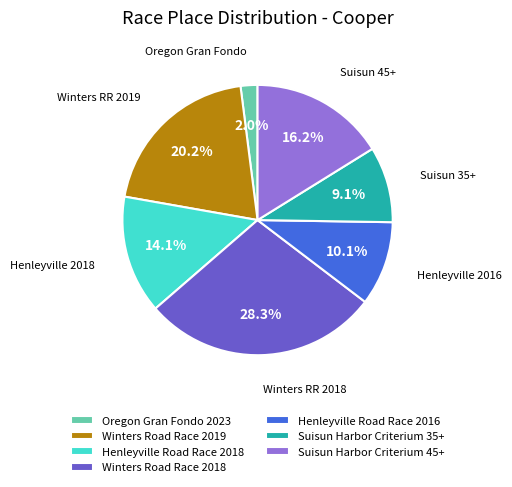

To the nearest percent, what is the difference between the Oregon Gran Fondo 2023 and Suisun Harbor Criterium 35+ slice percentages?

7%